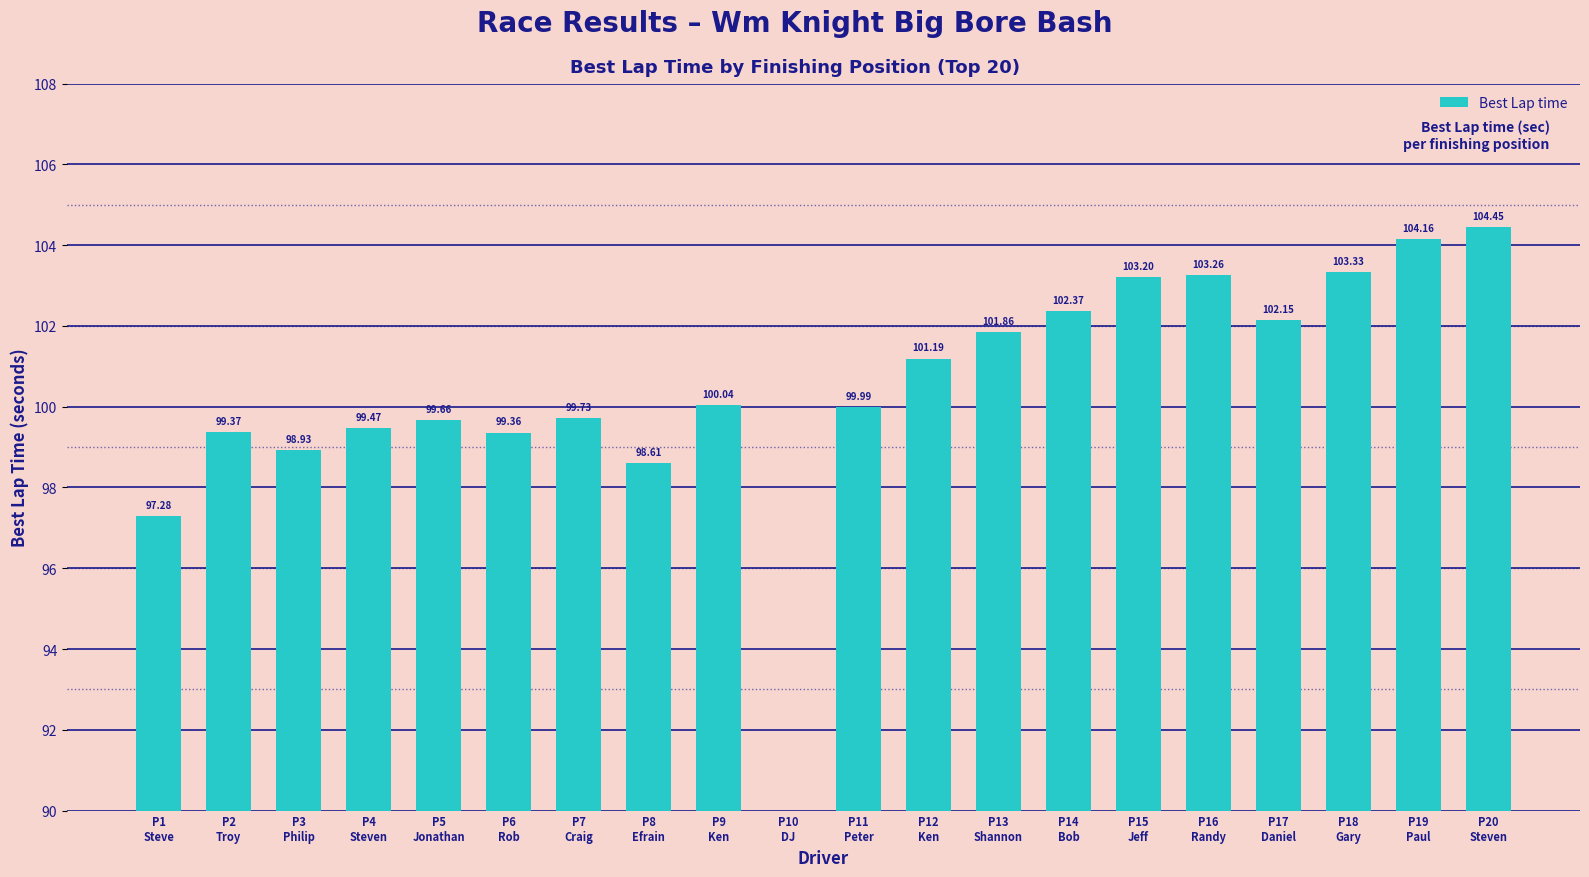

Rank the categories by value from lowest to highest.

P10
DJ, P1
Steve, P8
Efrain, P3
Philip, P6
Rob, P2
Troy, P4
Steven, P5
Jonathan, P7
Craig, P11
Peter, P9
Ken, P12
Ken, P13
Shannon, P17
Daniel, P14
Bob, P15
Jeff, P16
Randy, P18
Gary, P19
Paul, P20
Steven